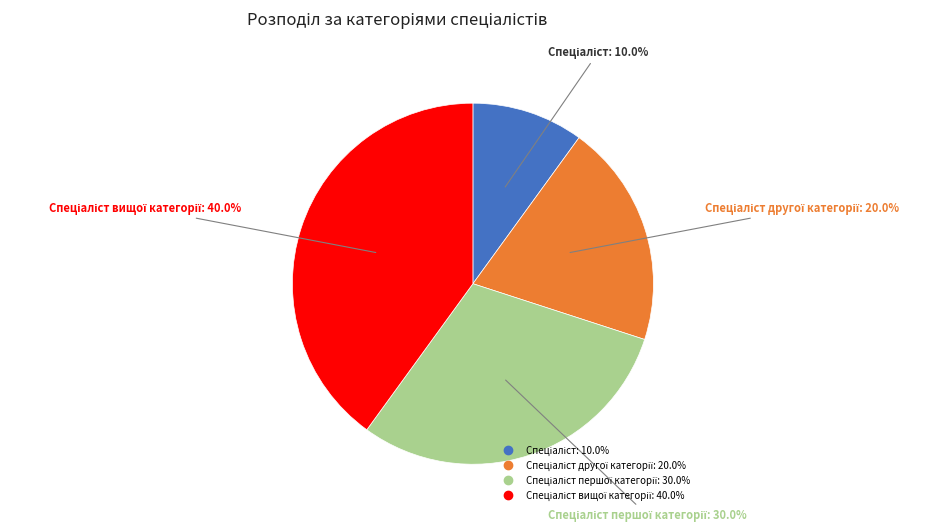

Does any single category account for the majority?

No